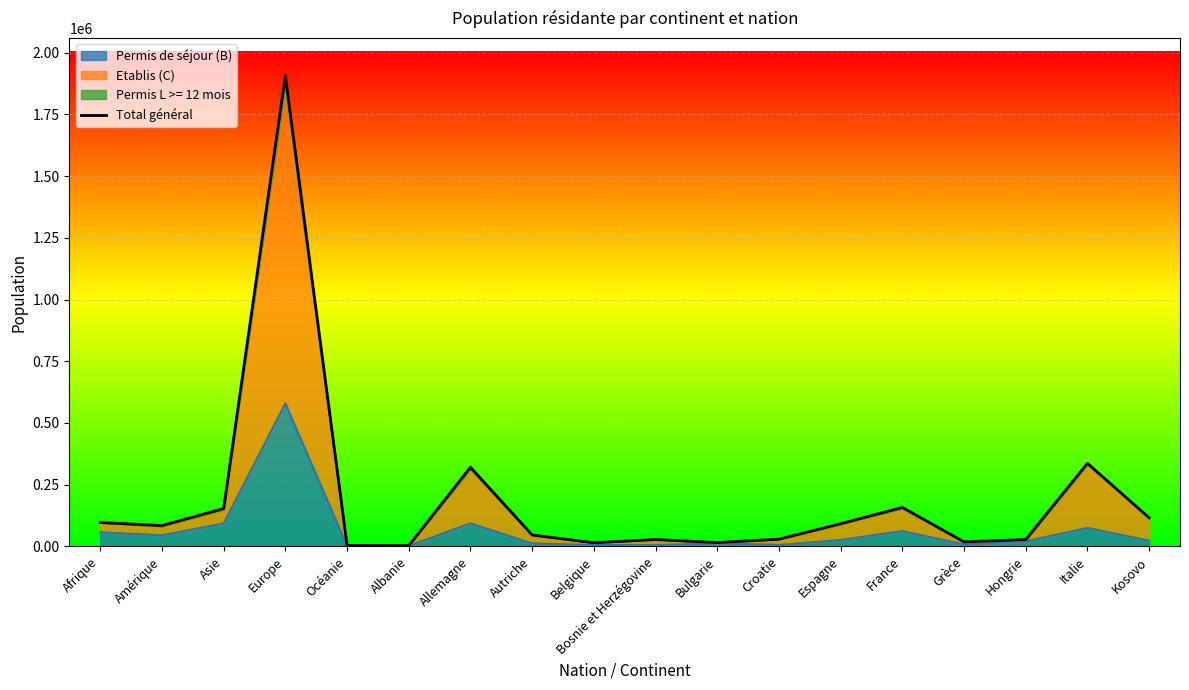

How many lines are shown in the chart?

1